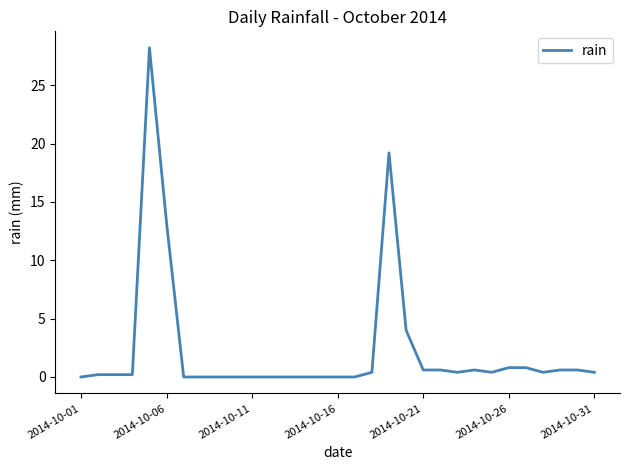

What is the maximum value shown in the chart?

28.2